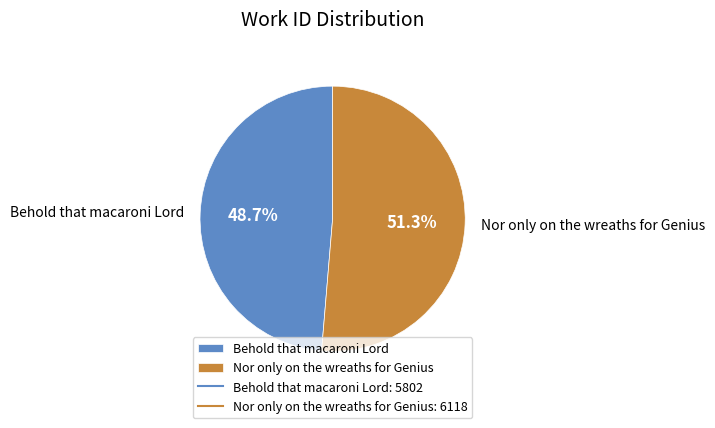

How many slices are in this pie chart?

2